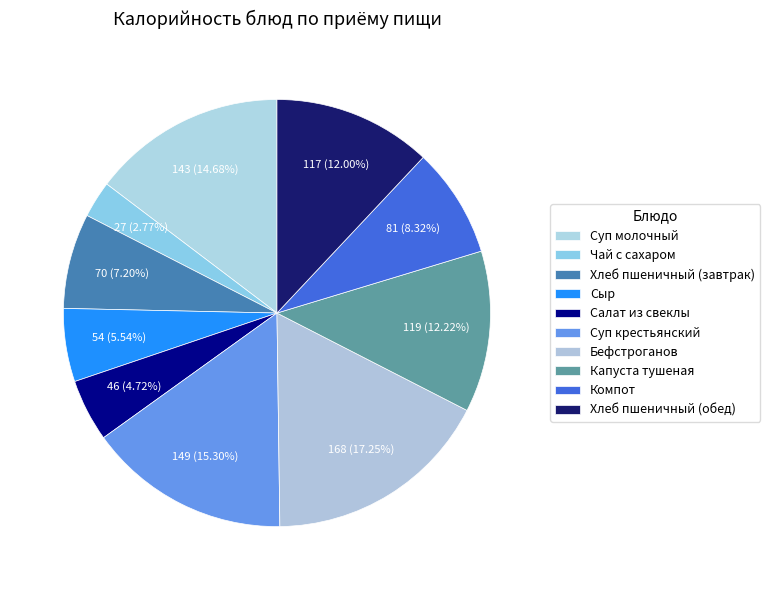

True or false: Бефстроганов accounts for 32% of the total.

False